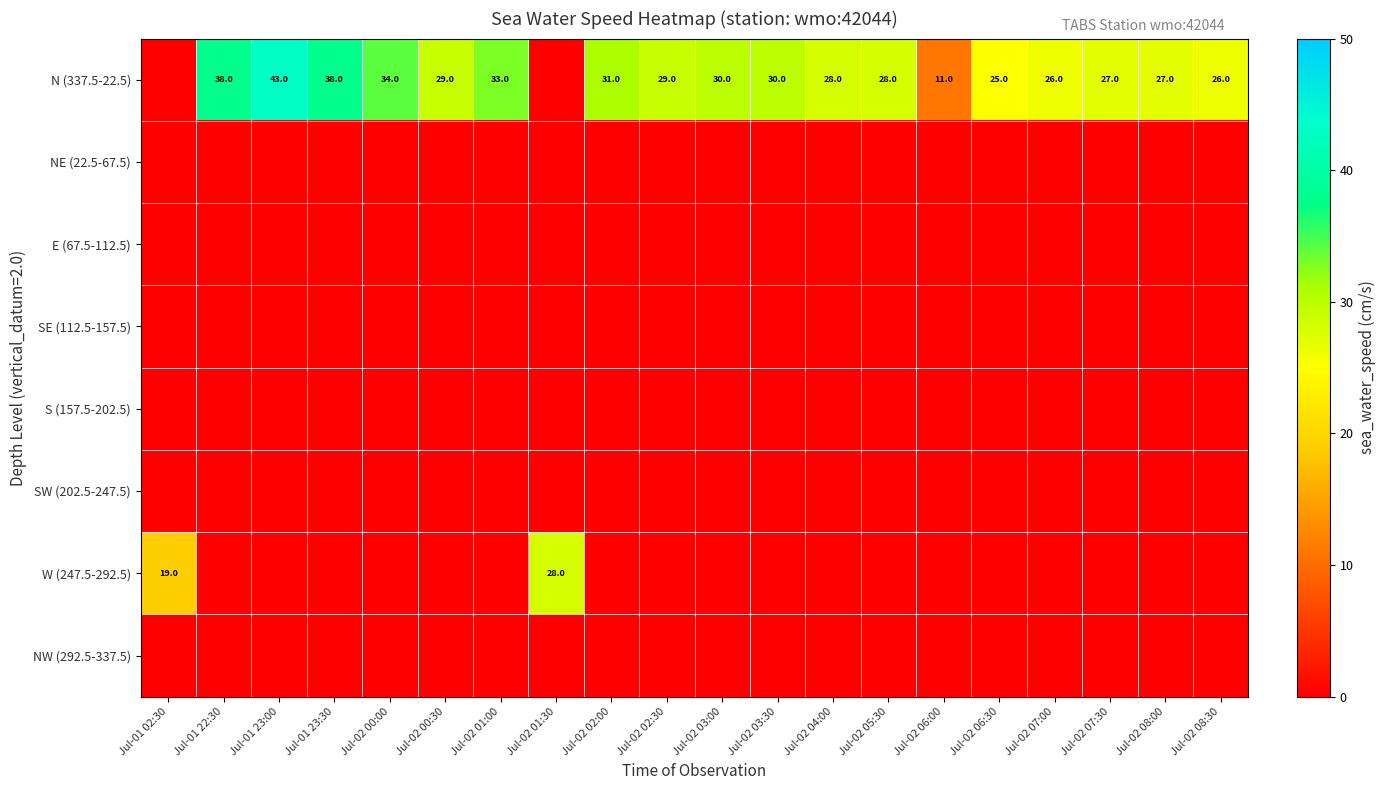

Which series changed the most between Jul-02 00:30 and Jul-02 03:30?

N (337.5-22.5)